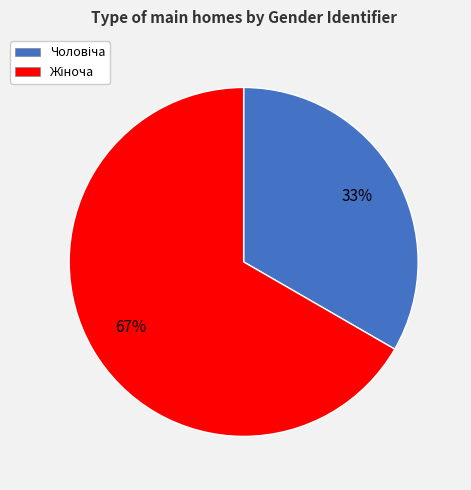

Is there any slice that represents more than half of the pie?

Yes